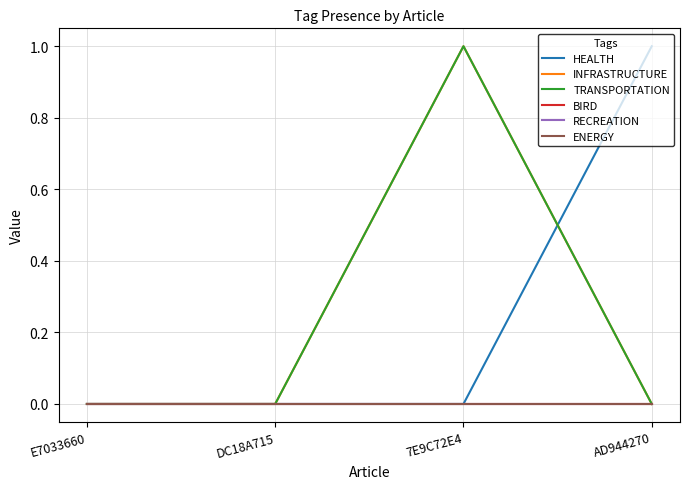

How many lines are shown in the chart?

6